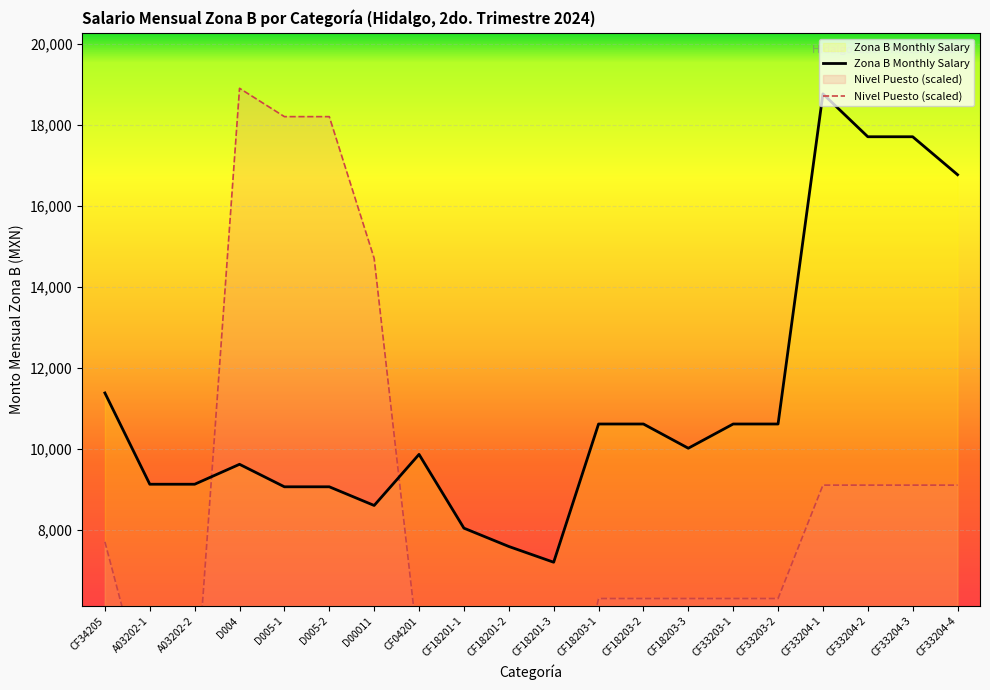

What is the sum of the Nivel Puesto (scaled) values at A03202-1 and D004?

22400.0